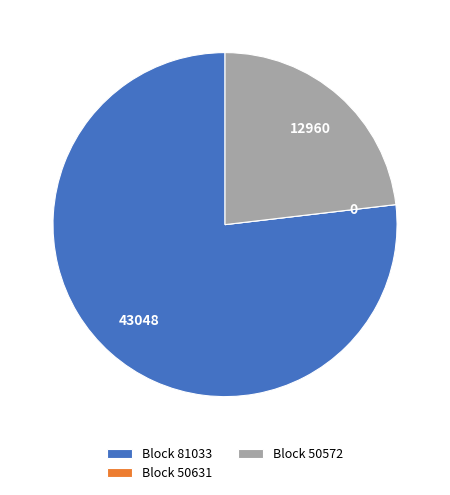

Which slice represents more than half of the pie?

Block 81033